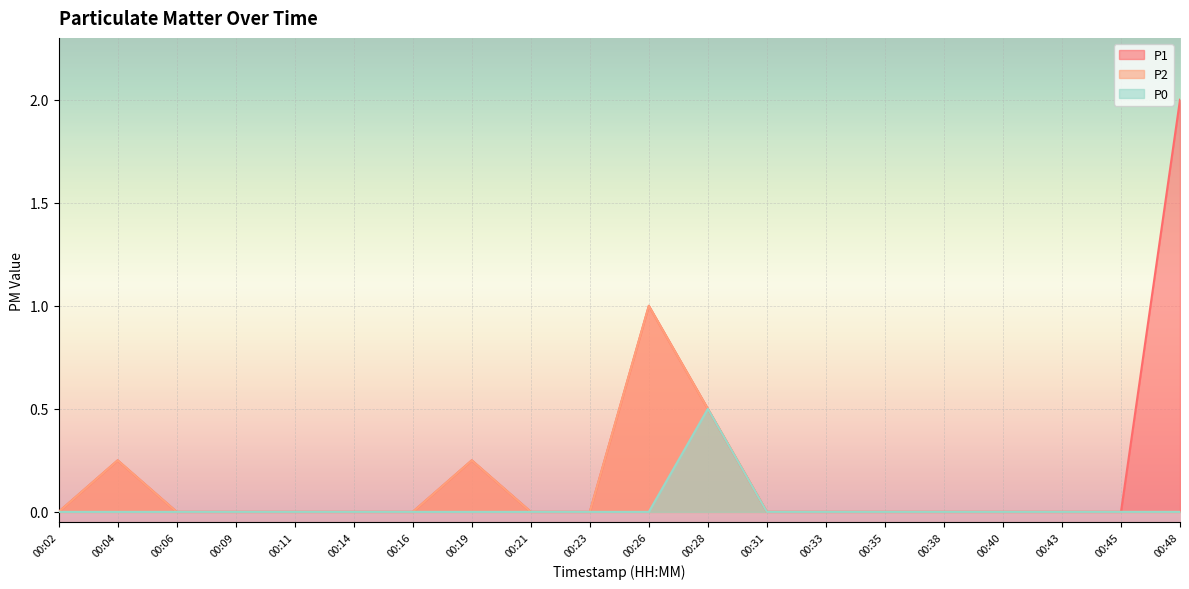

Between 00:21 and 00:35, which is larger?

00:21